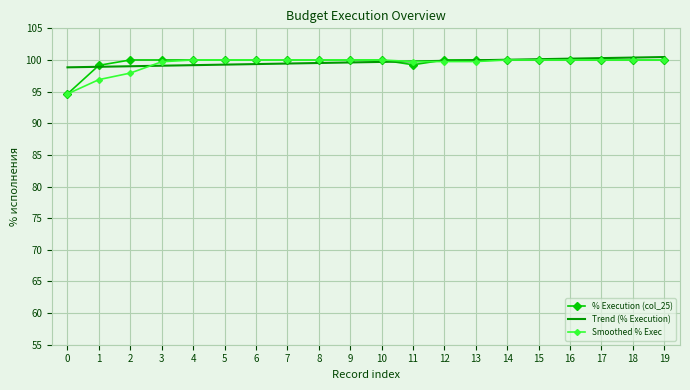

What is the smallest value displayed?

94.6